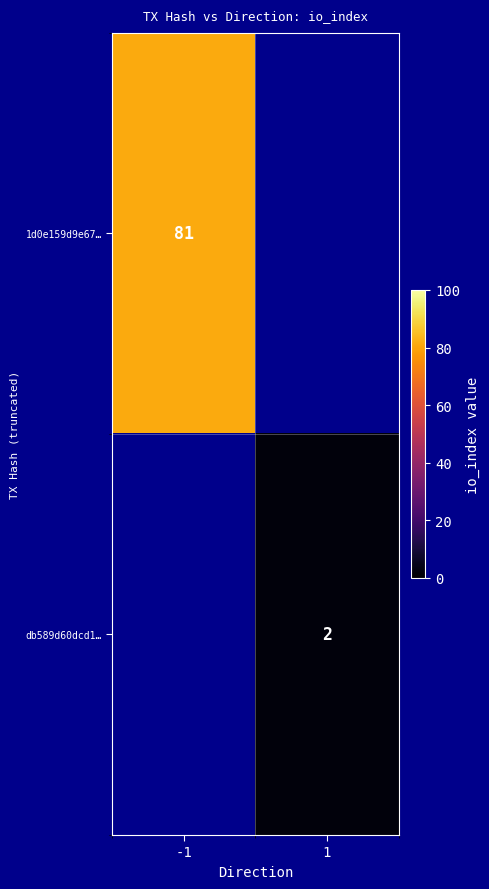

The 1d0e159d9e67… series shows 81 at -1. True or false?

True